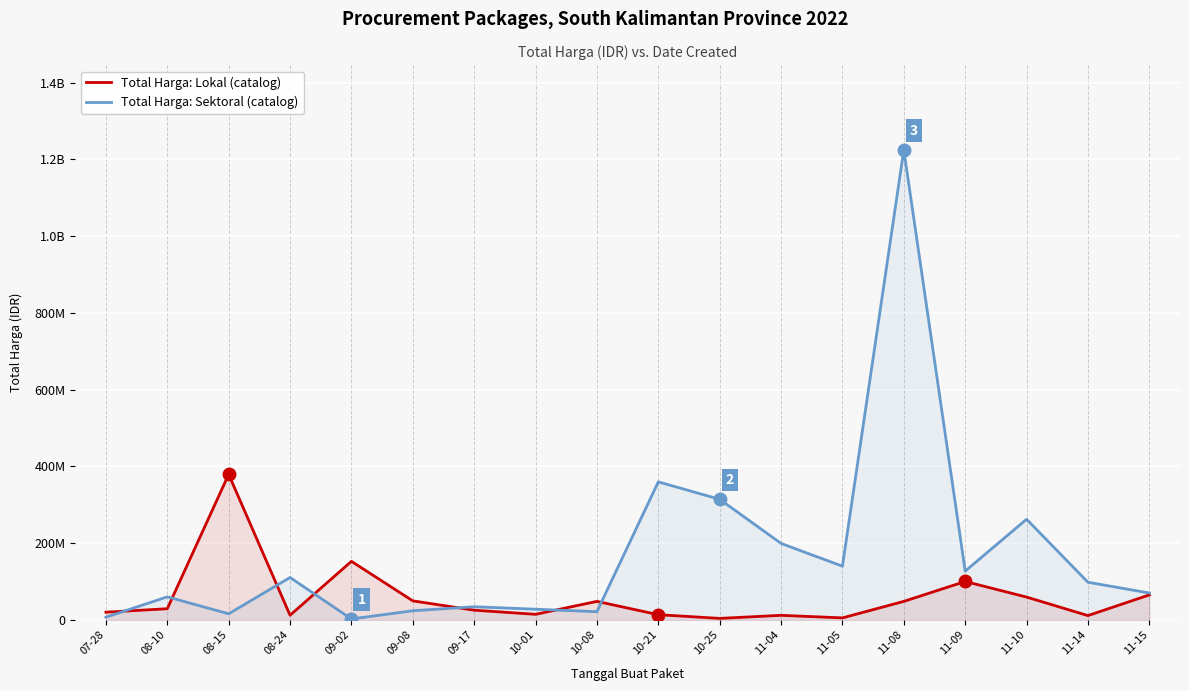

What is the maximum value for Total Harga: Lokal (catalog)?

379075000